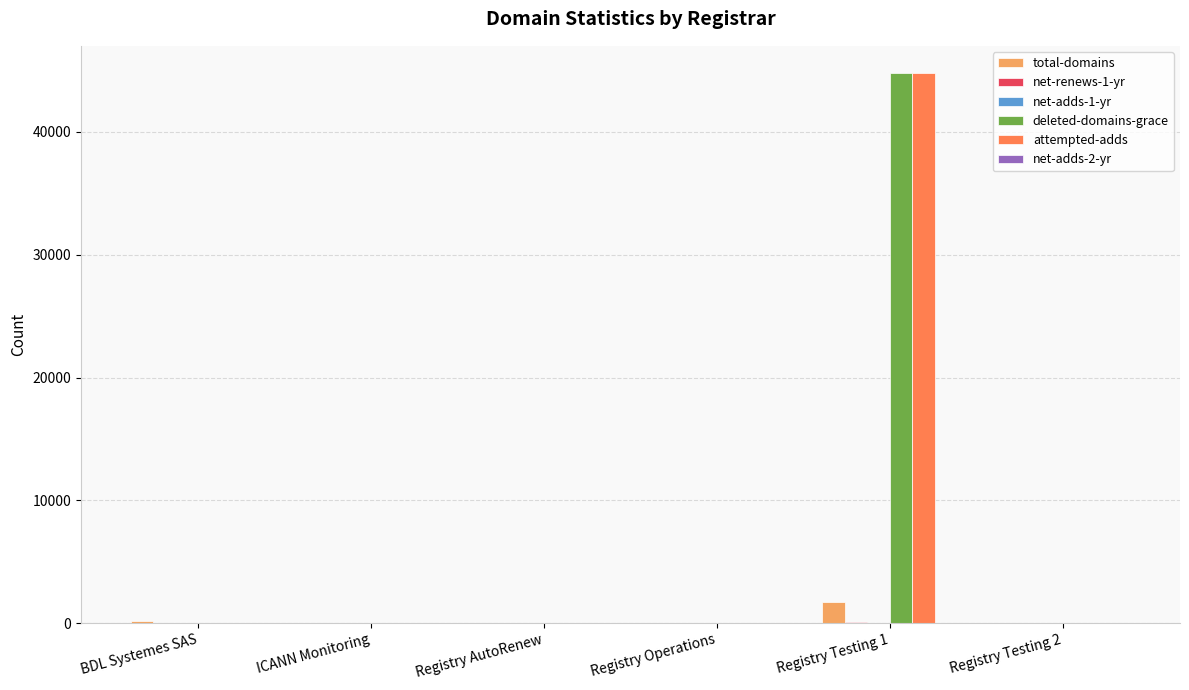

What is the sum of all attempted-adds values?

44774